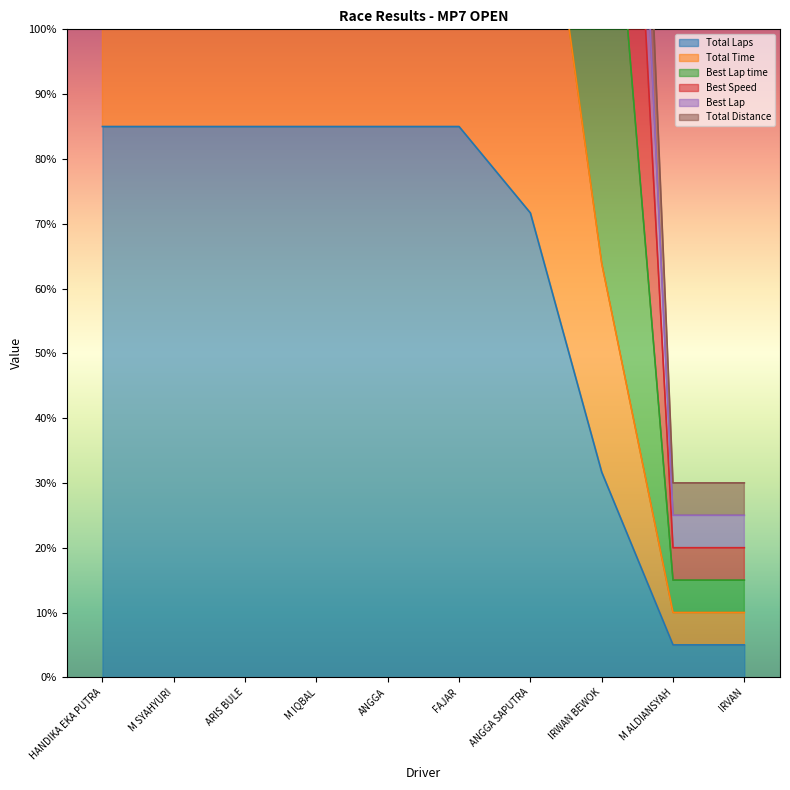

Rank the categories by Total Time value from lowest to highest.

M ALDIANSYAH, IRVAN, IRWAN BEWOK, ANGGA SAPUTRA, HANDIKA EKA PUTRA, M SYAHYURI, ARIS BULE, M IQBAL, ANGGA, FAJAR